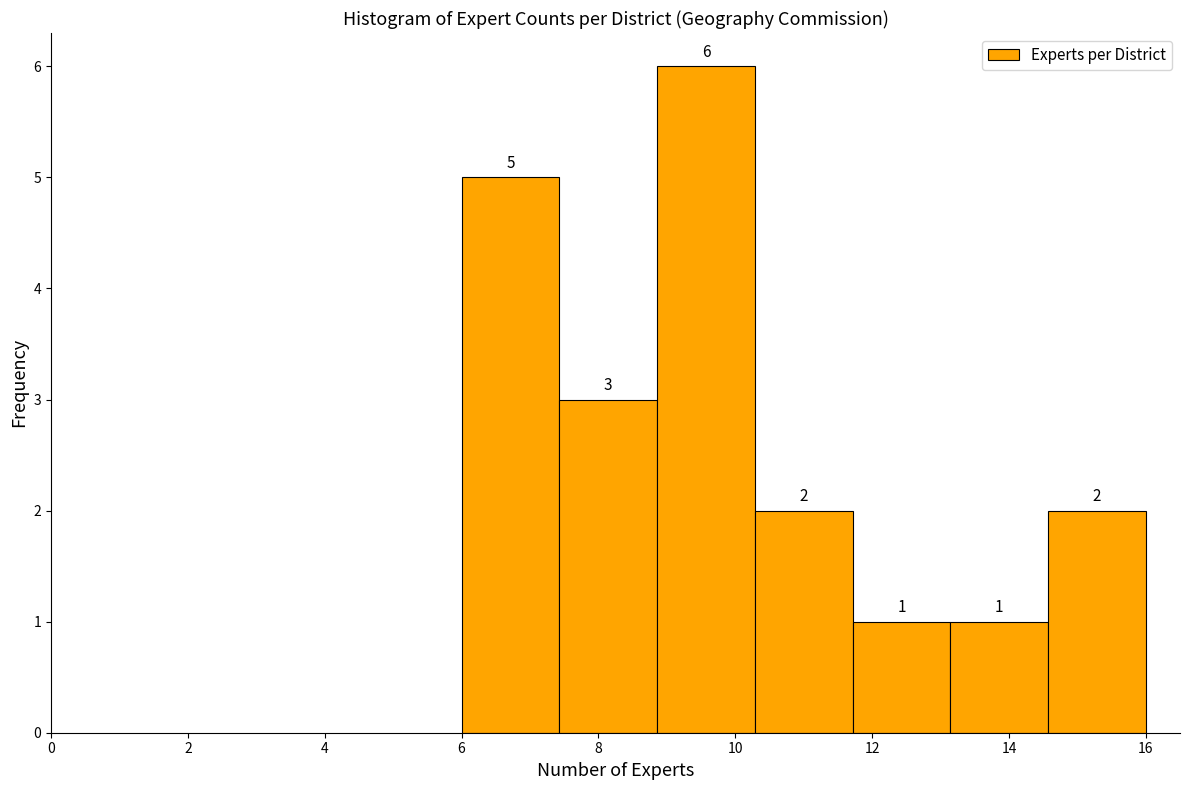

Reading left to right, transcribe this chart: for each bar, give the range it covers on the x-axis and its height. The bar edges are not printed on the chart, so give them approximately, as read against the axis.

6.0 to 7.4: 5
7.4 to 8.8: 3
8.8 to 10.2: 6
10.2 to 11.8: 2
11.8 to 13.2: 1
13.2 to 14.6: 1
14.6 to 16.0: 2